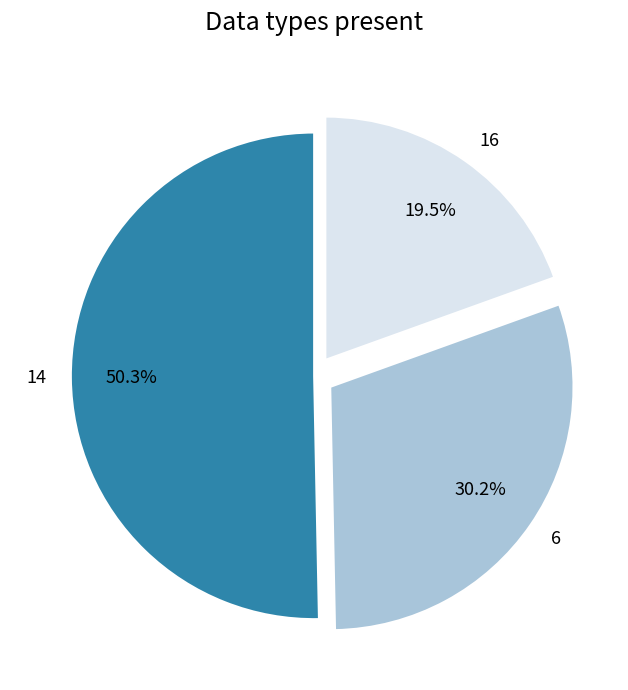

To the nearest percent, what is the difference between the largest and smallest slice percentages?

31%